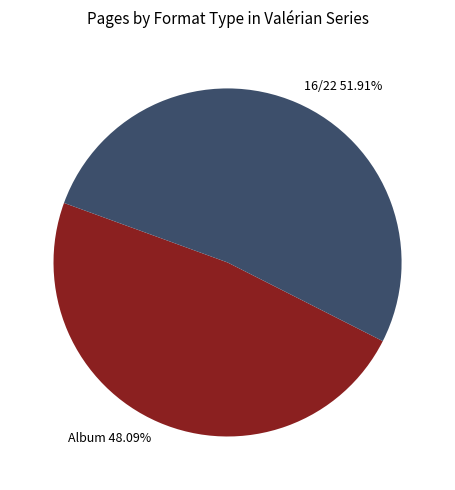

Combined, do Album 48.09% and 16/22 51.91% account for over 50%?

Yes